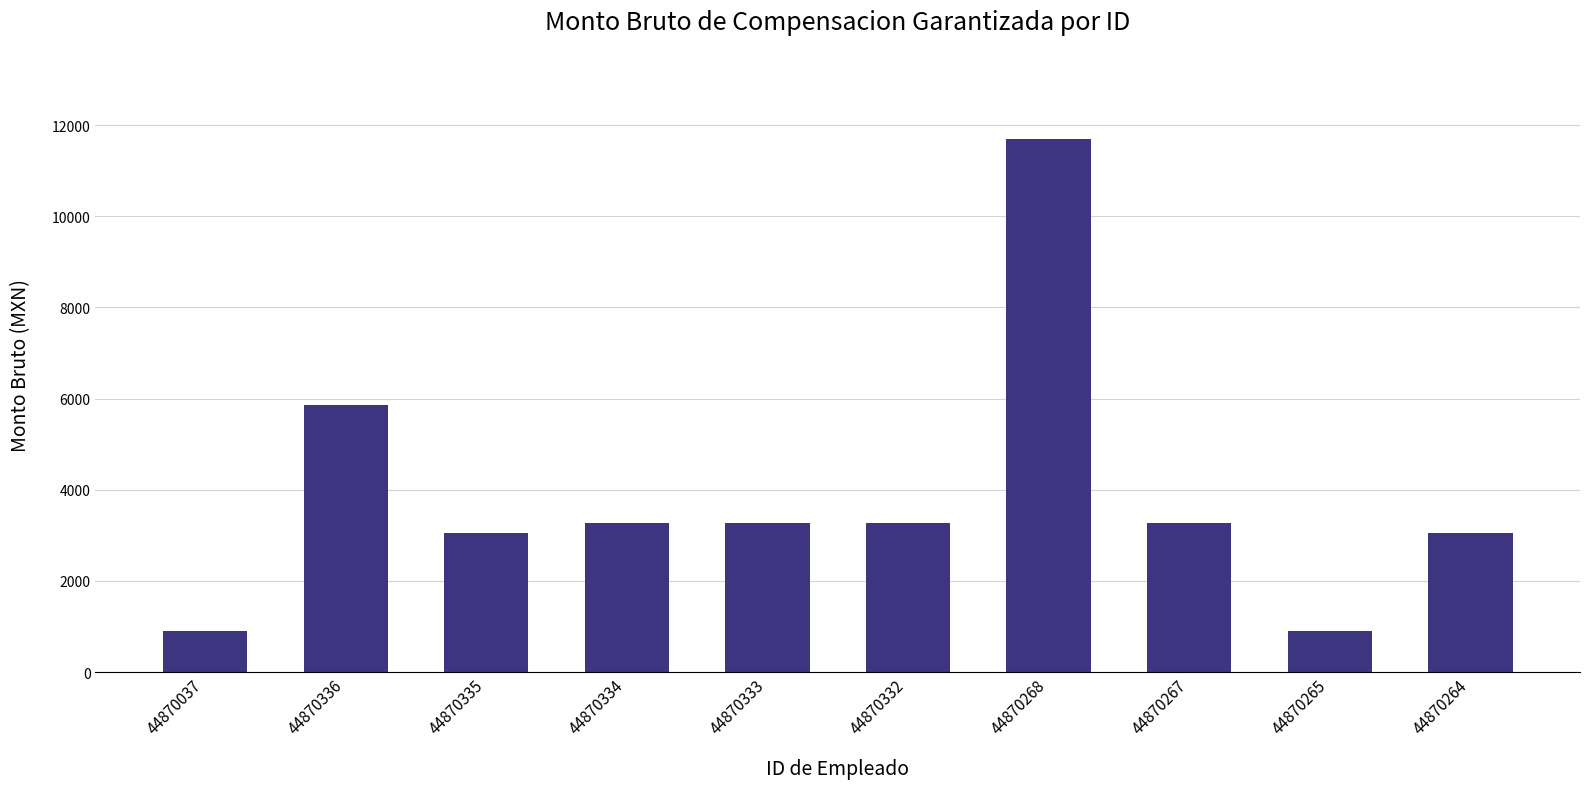

Count the number of categories in the chart.

10